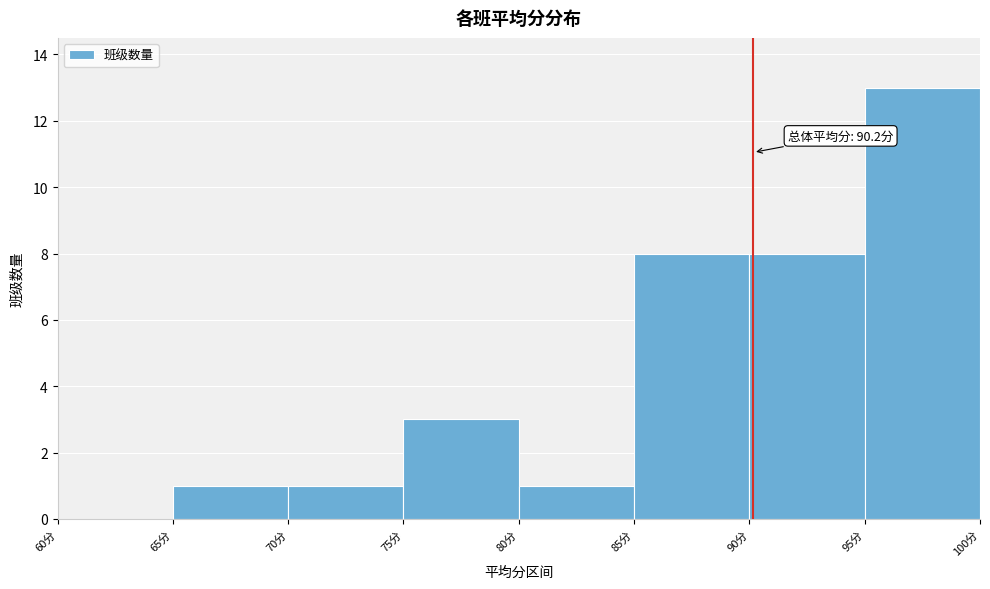

Over which range of the x-axis is the bar tallest?

95 to 100